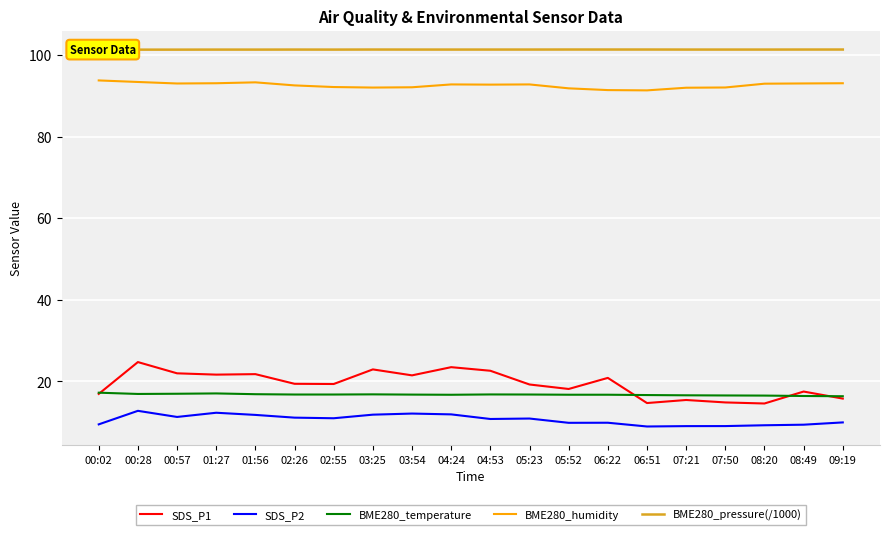

What is the sum of all BME280_humidity values?

1852.2